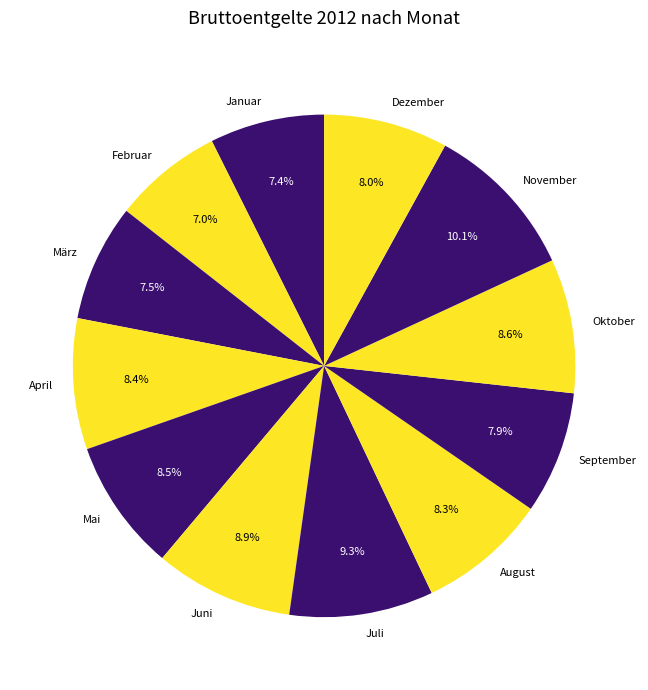

Between Oktober and Dezember, which is larger?

Oktober